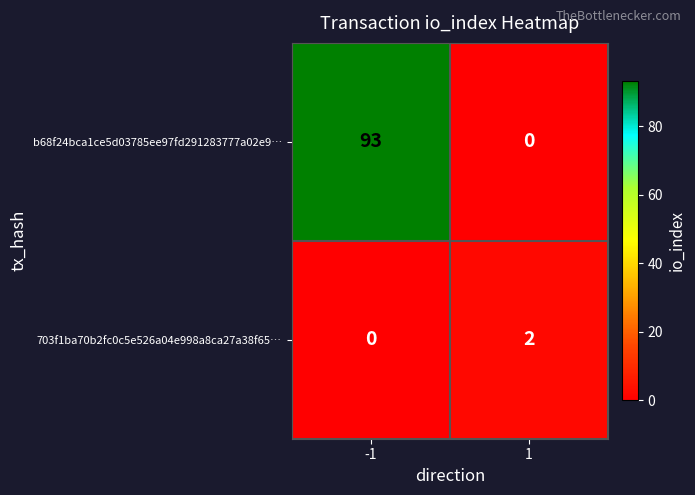

List the series in order of their peak value, lowest first.

703f1ba70b2fc0c5e526a04e998a8ca27a38f65…, b68f24bca1ce5d03785ee97fd291283777a02e9…